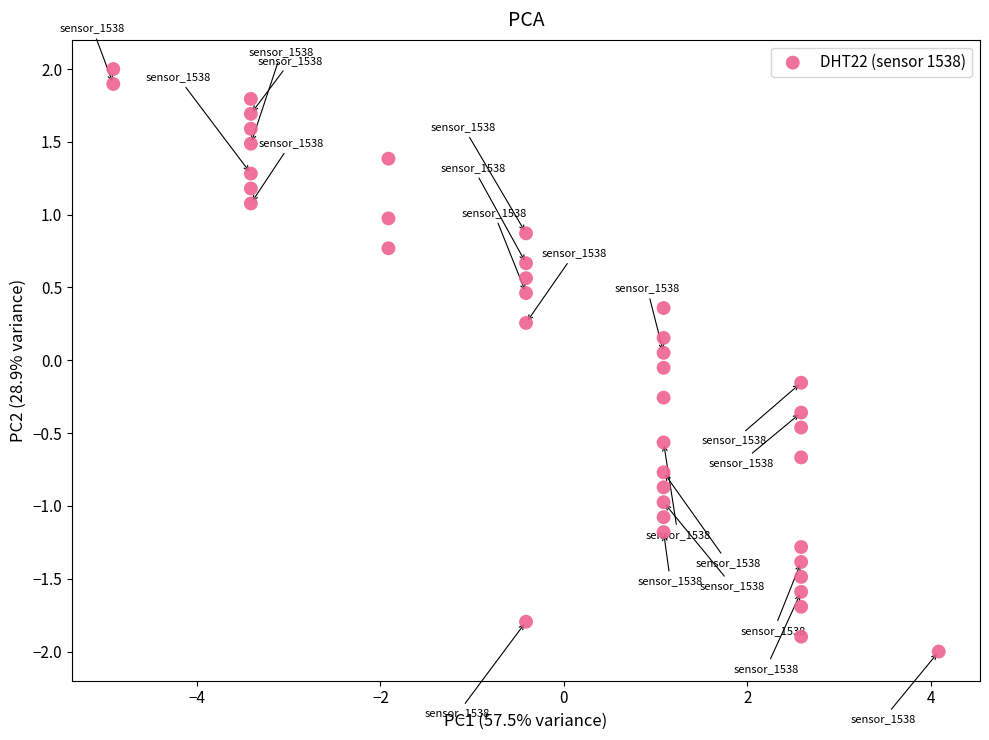

What is the range of Y values (max minus min)?

4.0